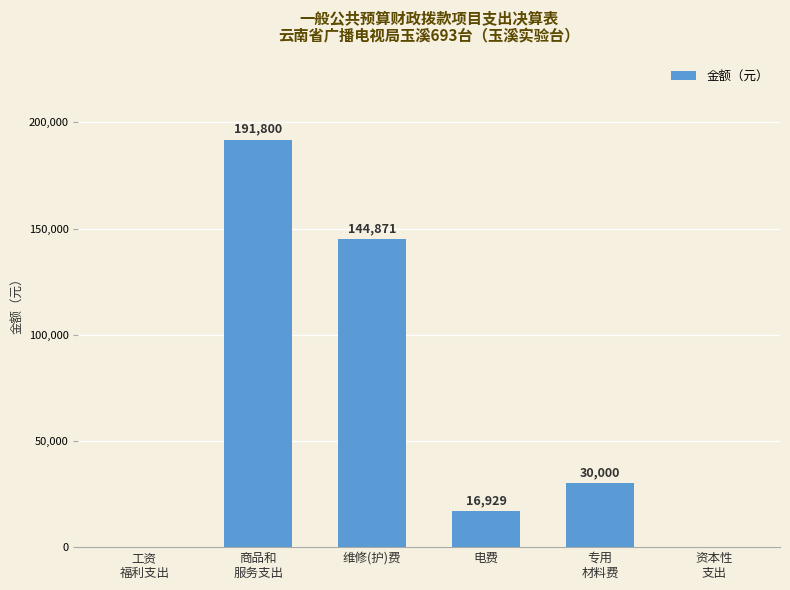

Approximately how many times larger is the value at 电费 compared to 维修(护)费?

0.1